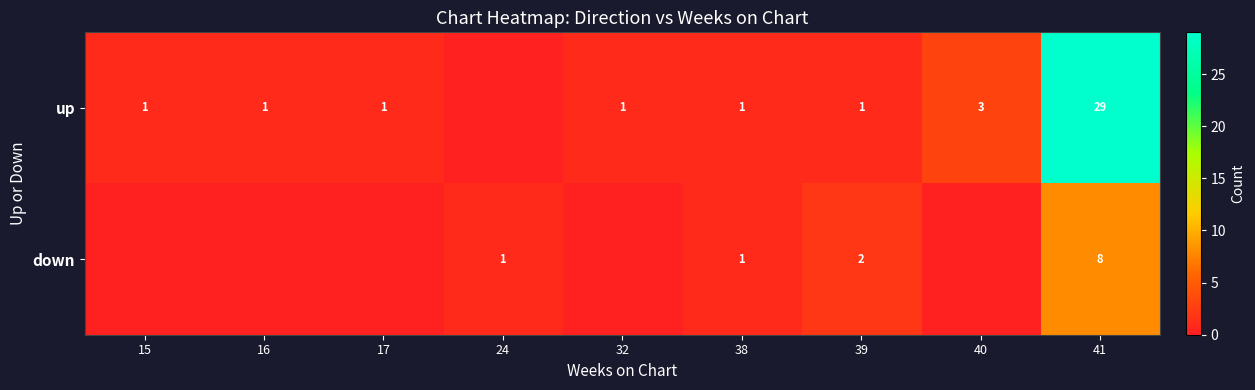

What is the sum of the up values at 32 and 41?

30